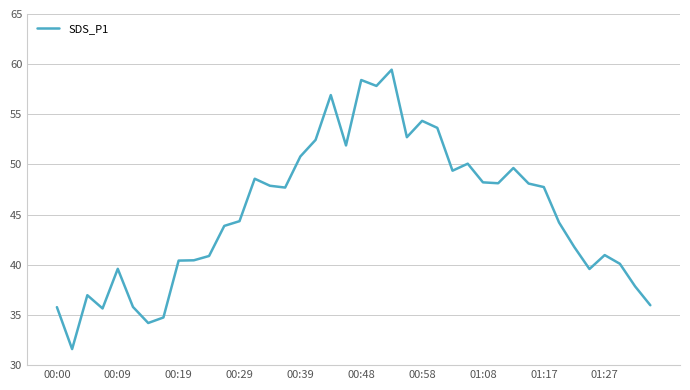

What is the smallest value displayed?

31.6